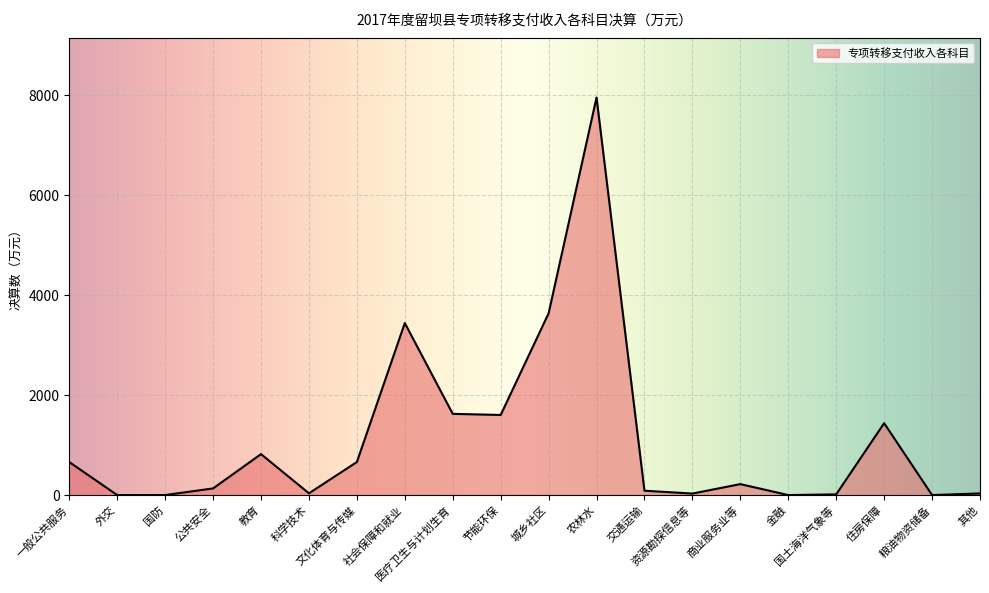

What is the greatest value displayed?

7951